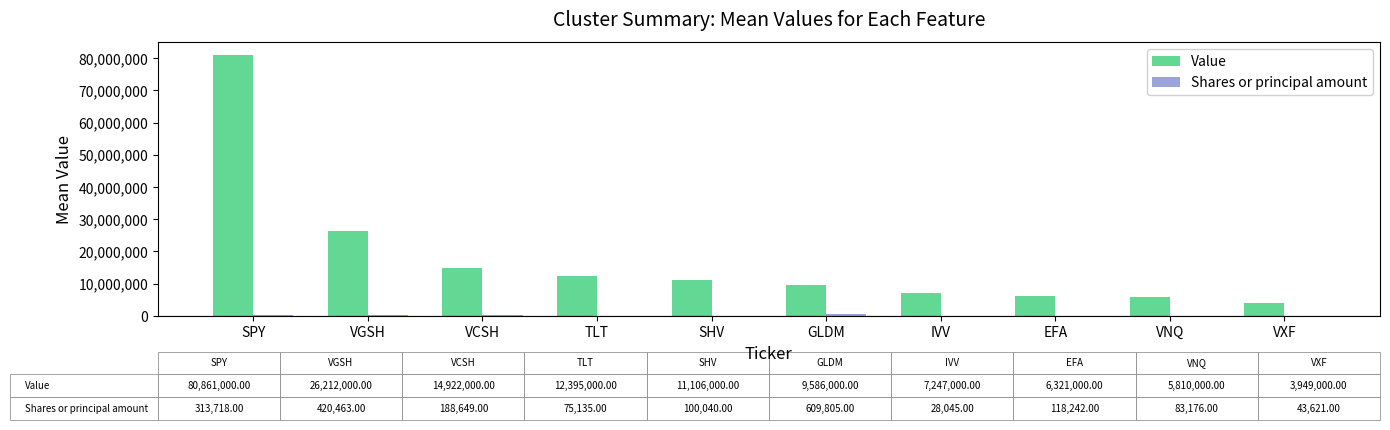

Which series changed the most between SPY and IVV?

Value